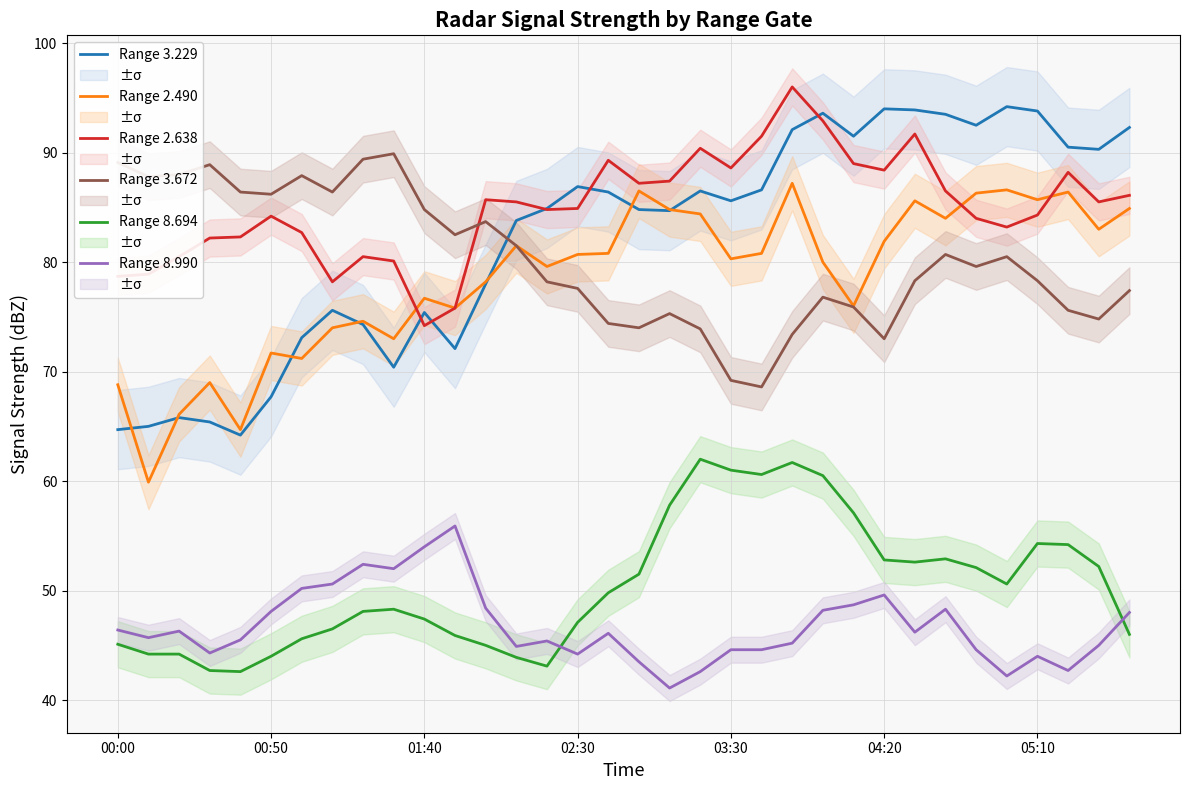

Which series has the largest total across all categories?

Range 2.638